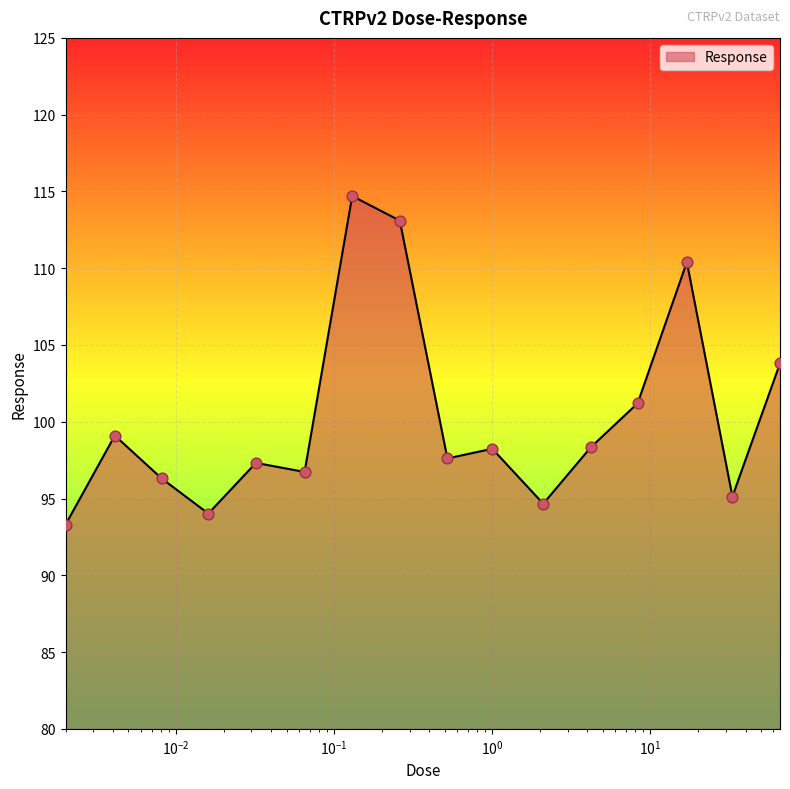

What is the greatest value displayed?

114.7